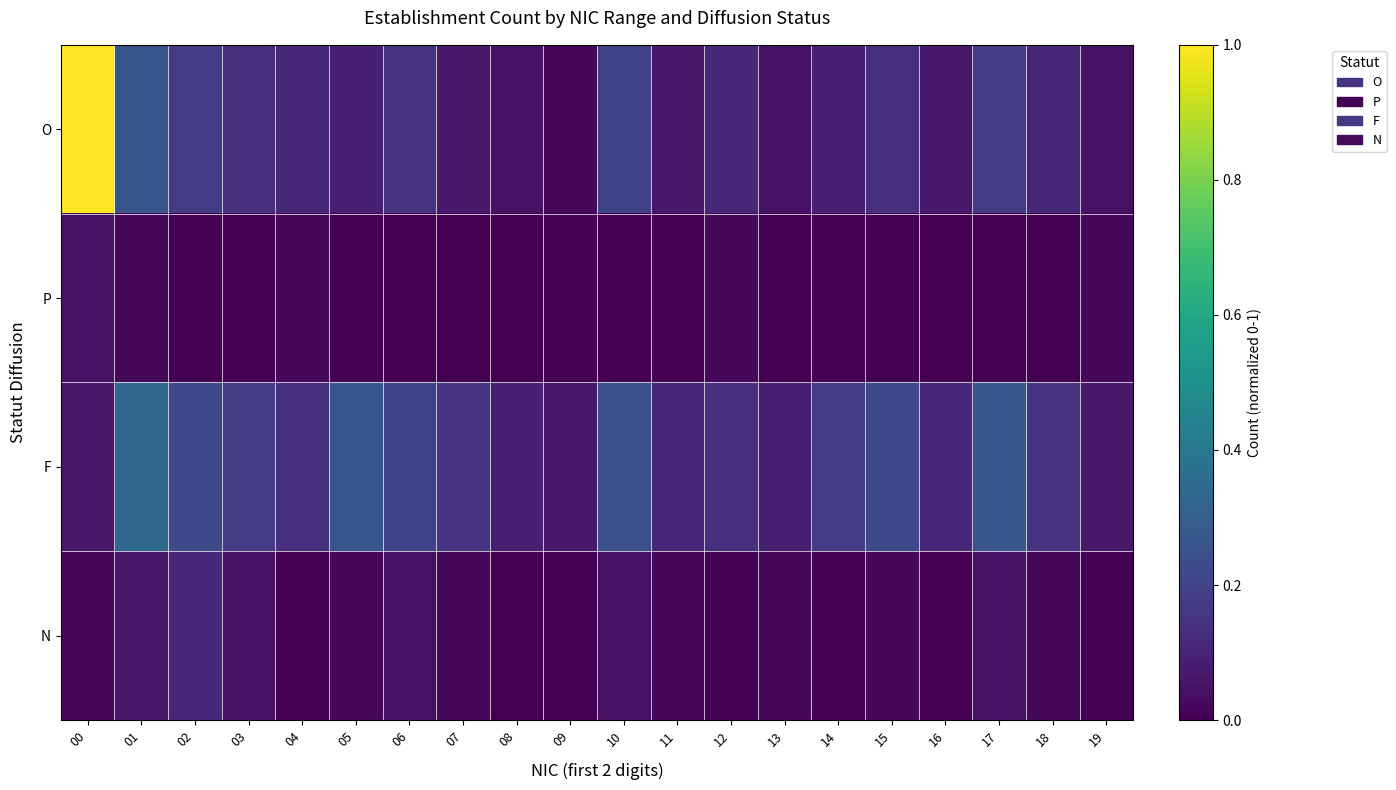

Which has a higher value, 03 or 15?

03